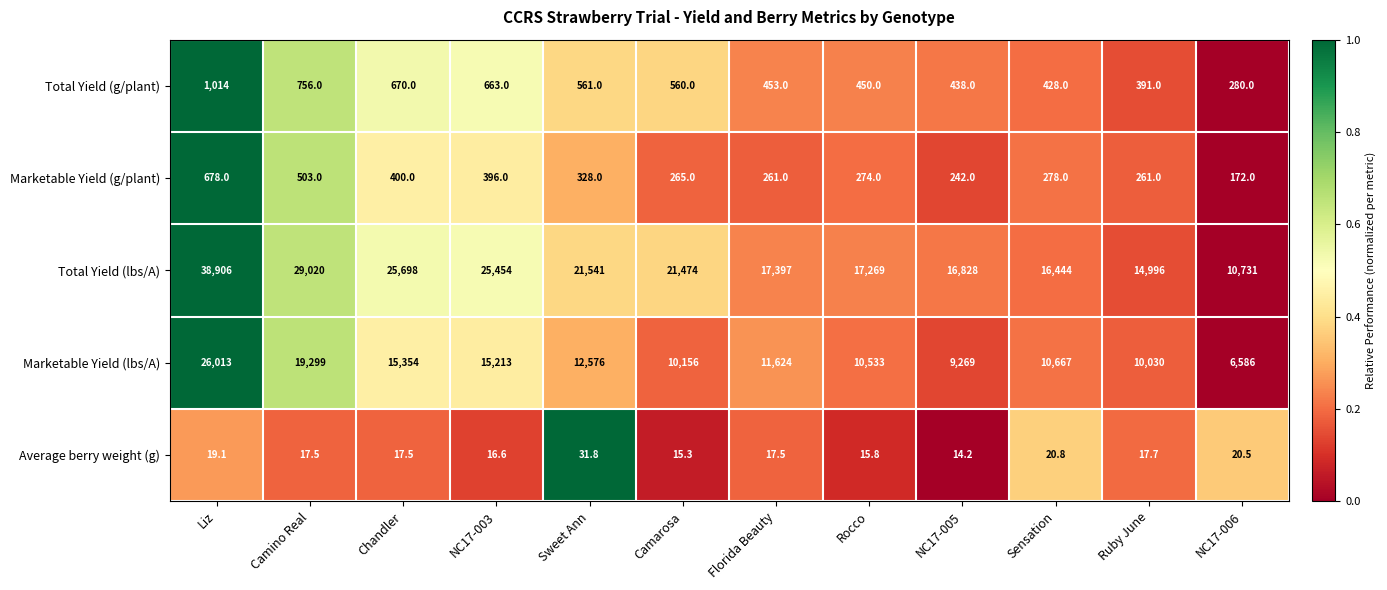

At Sweet Ann, list the series in order from smallest to largest.

Average berry weight (g), Marketable Yield (g/plant), Total Yield (g/plant), Marketable Yield (lbs/A), Total Yield (lbs/A)